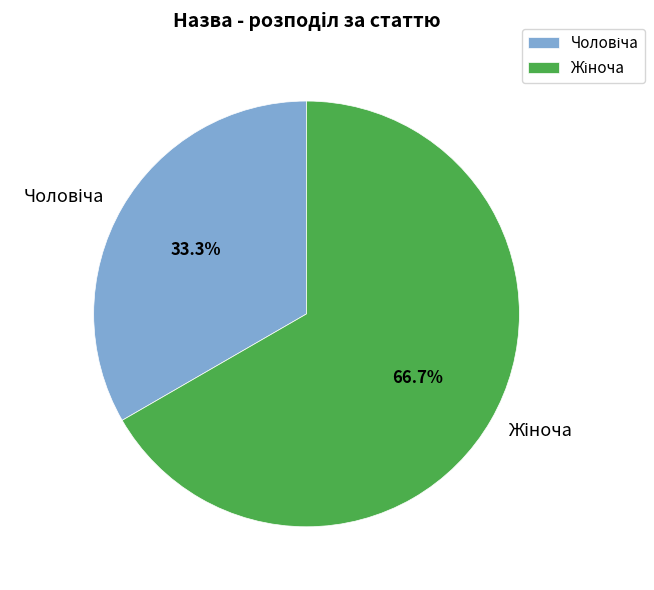

Is there a majority slice in this chart?

Yes